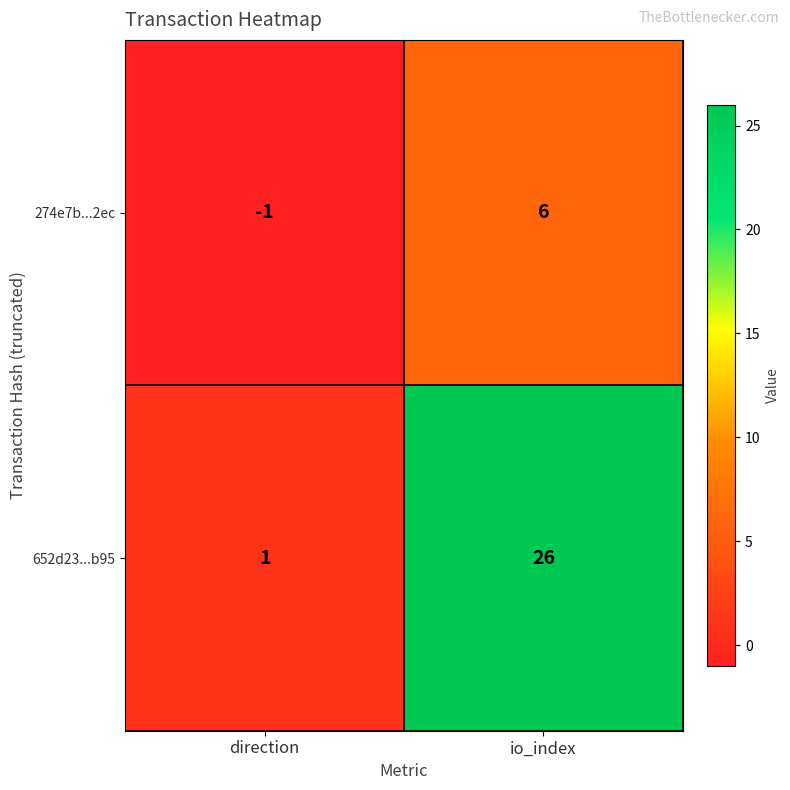

What is the total value across all series at io_index?

32